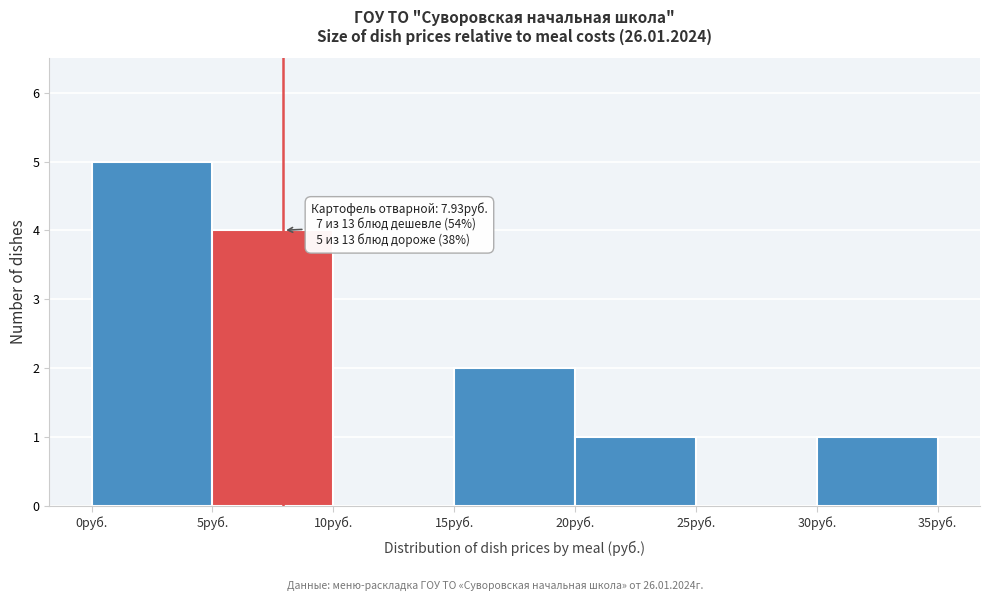

Which range on the x-axis has the tallest bar?

0 to 5